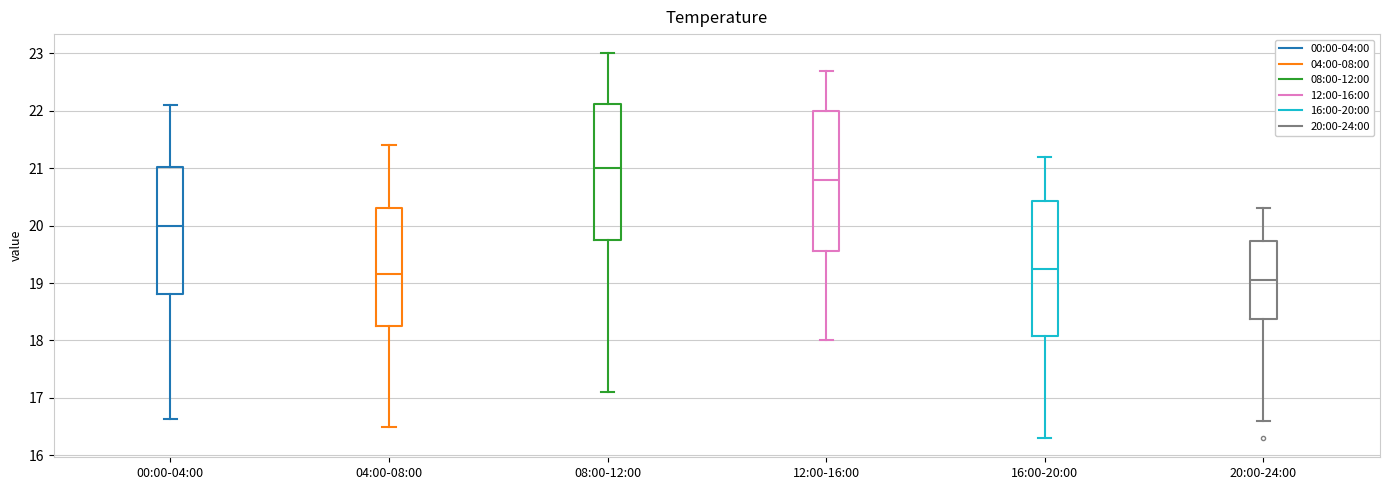

Reading left to right, read every box against the y-axis: the position of its median line, the range the box covers, and the ends of its whiskers. The values are not printed on the chart, so give them approximately, as read against the axis.

00:00-04:00: median 20.0, box 18.8 to 21.0, whiskers 16.6 to 22.1
04:00-08:00: median 19.2, box 18.3 to 20.3, whiskers 16.5 to 21.4
08:00-12:00: median 21.0, box 19.8 to 22.1, whiskers 17.1 to 23.0
12:00-16:00: median 20.8, box 19.6 to 22.0, whiskers 18.0 to 22.7
16:00-20:00: median 19.3, box 18.1 to 20.4, whiskers 16.3 to 21.2
20:00-24:00: median 19.1, box 18.4 to 19.7, whiskers 16.6 to 20.3